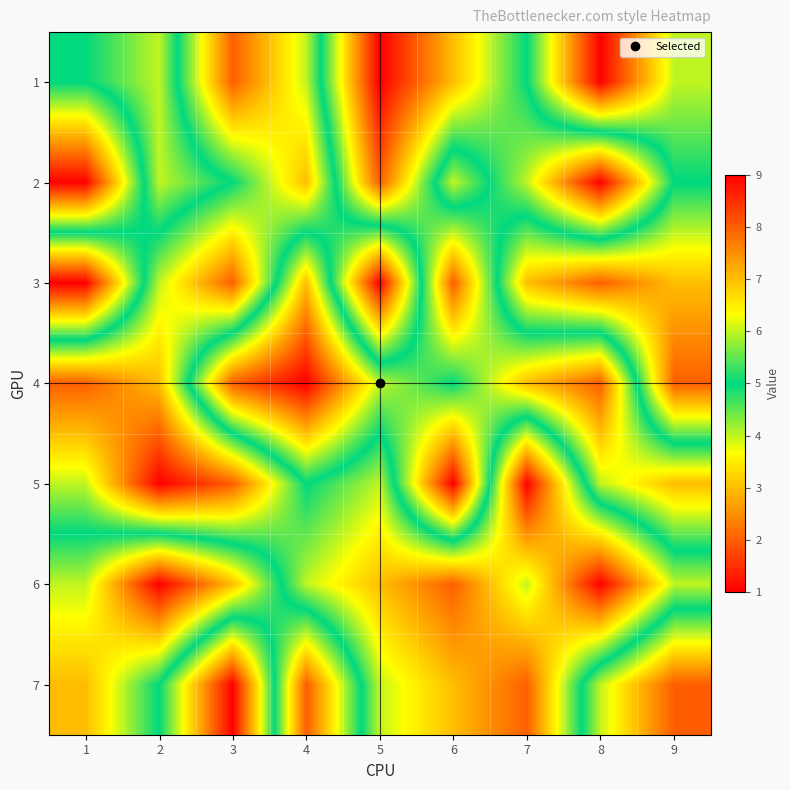

Reading left to right, transcribe all the data shown in this chart.

1: 1=5	2=6	3=2	4=4	5=9	6=7	7=5	8=1	9=4
2: 1=1	2=6	3=5	4=3	5=8	6=4	7=6	8=9	9=5
3: 1=9	2=4	3=2	4=7	5=1	6=8	7=3	8=2	9=3
4: 1=2	2=3	3=8	4=9	5=6	6=5	7=7	8=8	9=2
5: 1=4	2=1	3=2	4=5	5=4	6=9	7=1	8=6	9=7
6: 1=6	2=9	3=7	4=4	5=3	6=2	7=4	8=1	9=4
7: 1=7	2=5	3=1	4=8	5=4	6=3	7=2	8=6	9=8